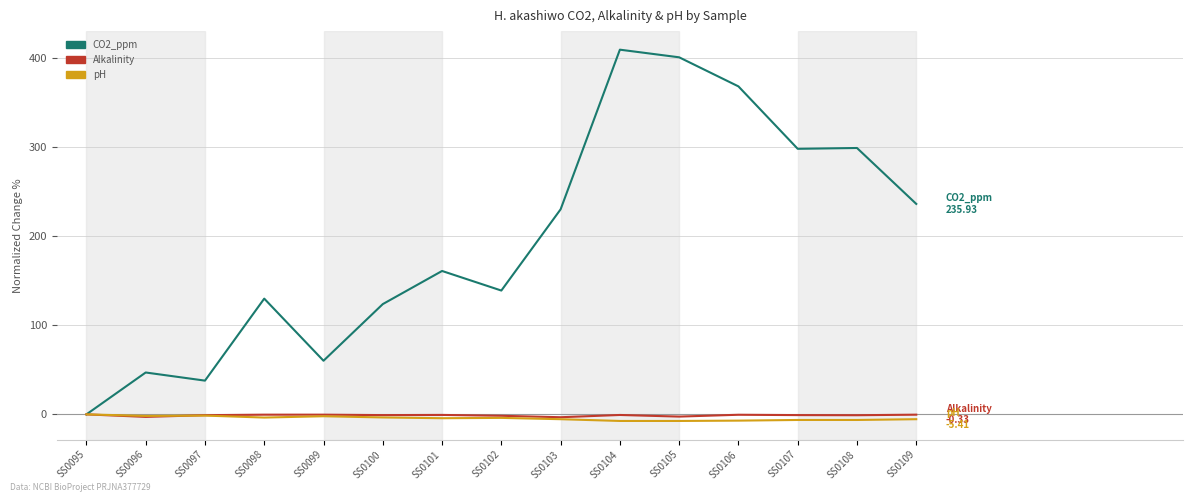

What is the average value of the Alkalinity series?

-1.1